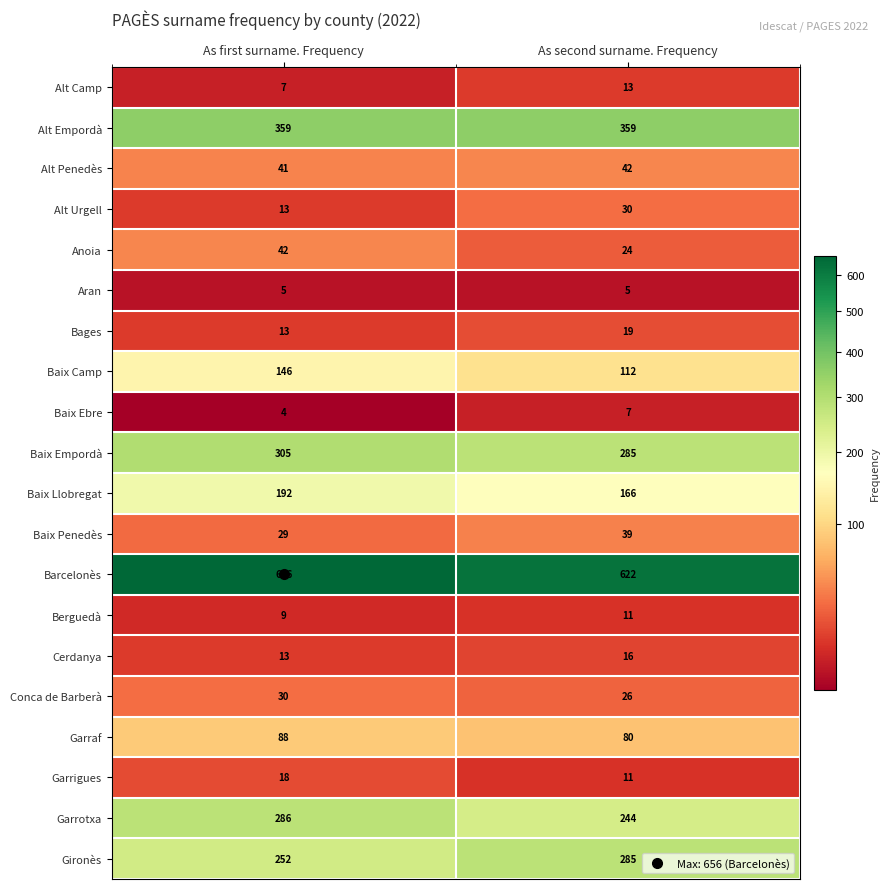

The Garrigues series shows 4 at As second surname. Frequency. True or false?

False